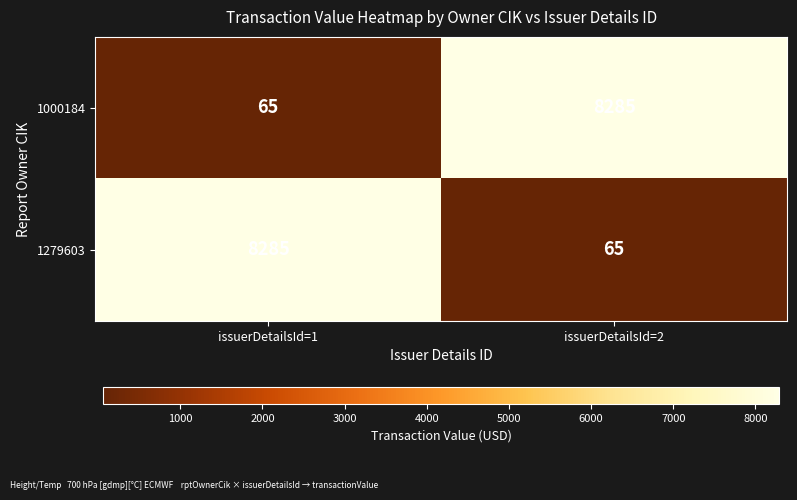

At how many categories does at least one series exceed 2437?

2